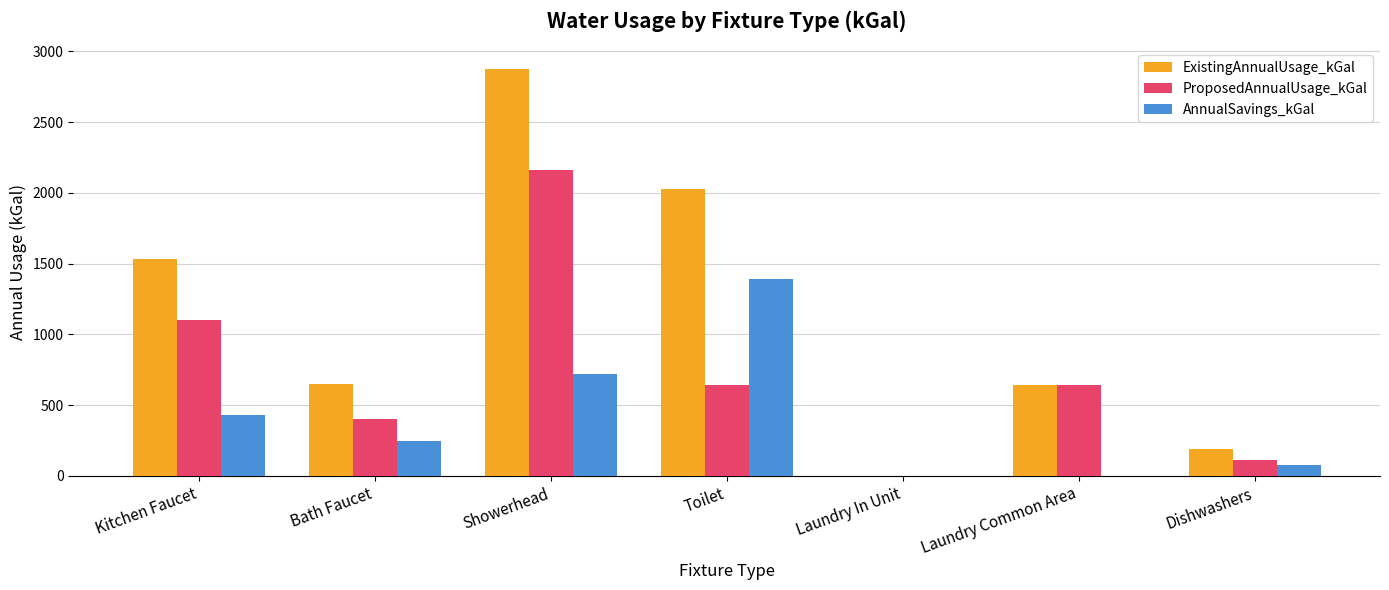

The value of AnnualSavings_kGal at Dishwashers is 79.9. True or false?

True